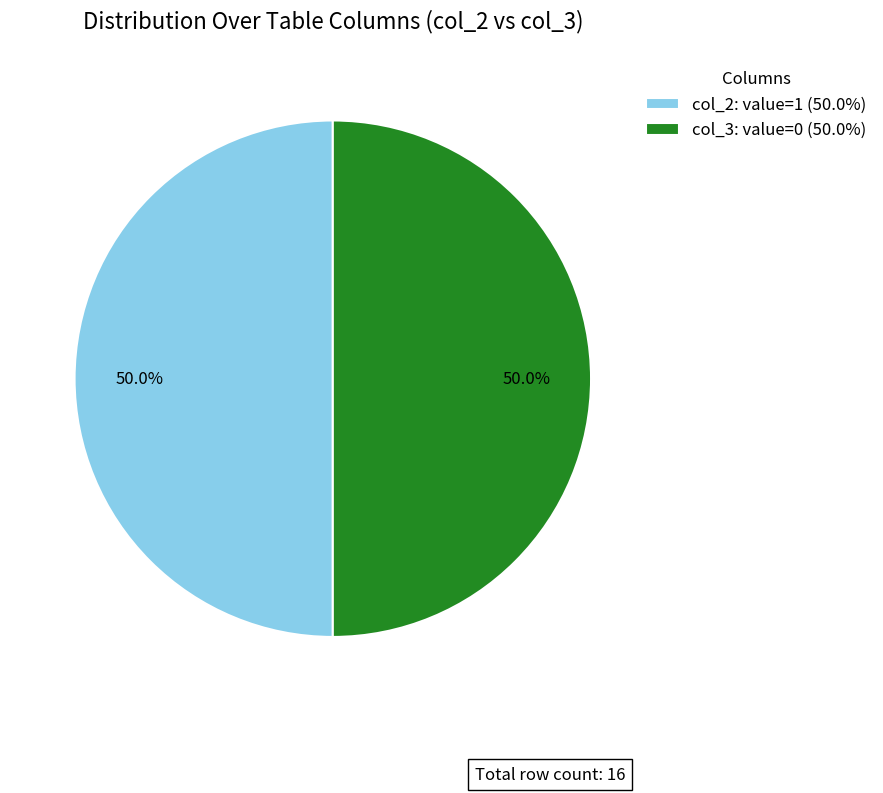

Do col_2: value=1 (50.0%) and col_3: value=0 (50.0%) together represent more than half of the pie?

Yes